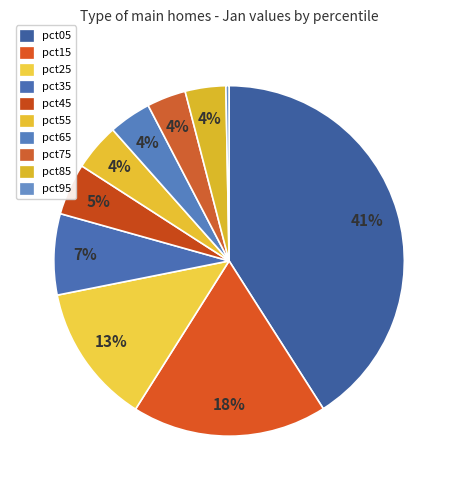

Count the number of slices in the pie.

10